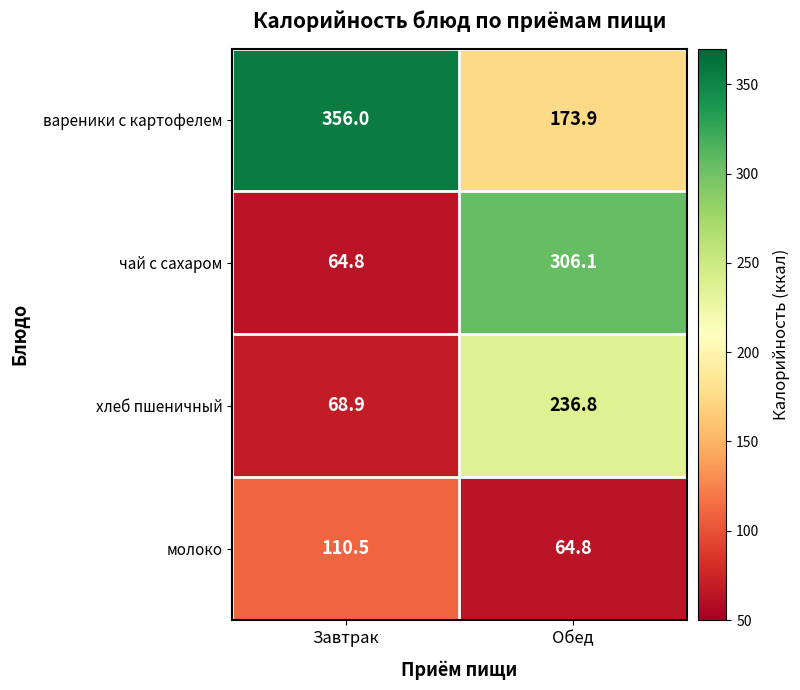

How many values in the чай с сахаром series exceed 306?

1